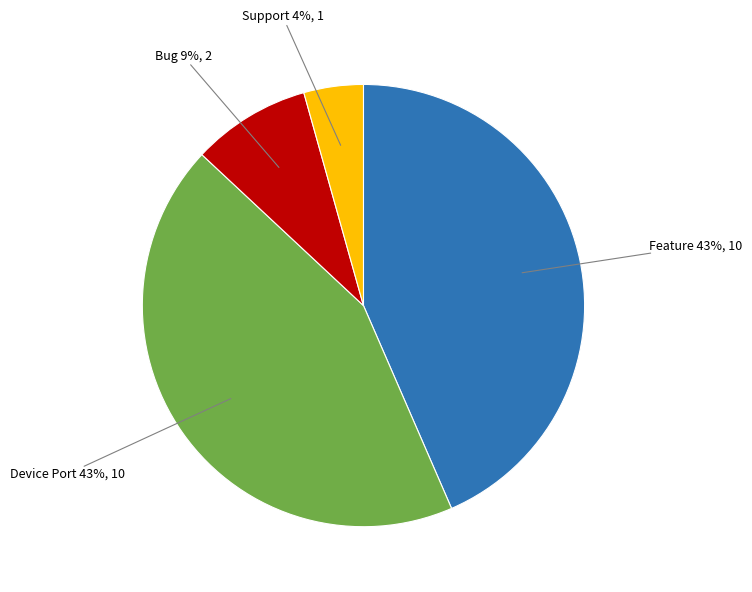

Is it true that Bug is 1% of the pie?

False